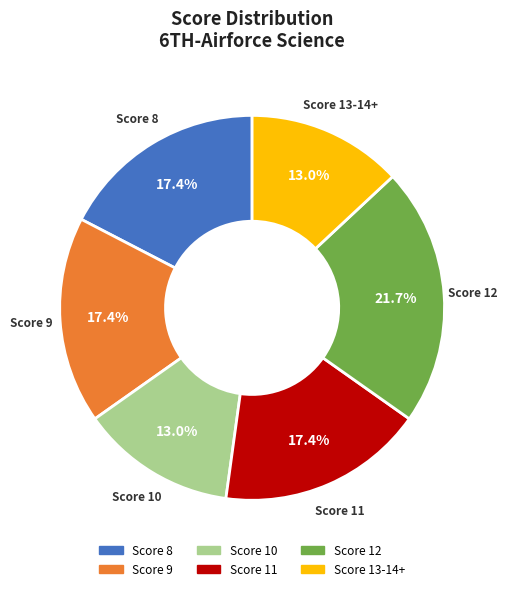

To the nearest percent, what is the average slice percentage?

17%